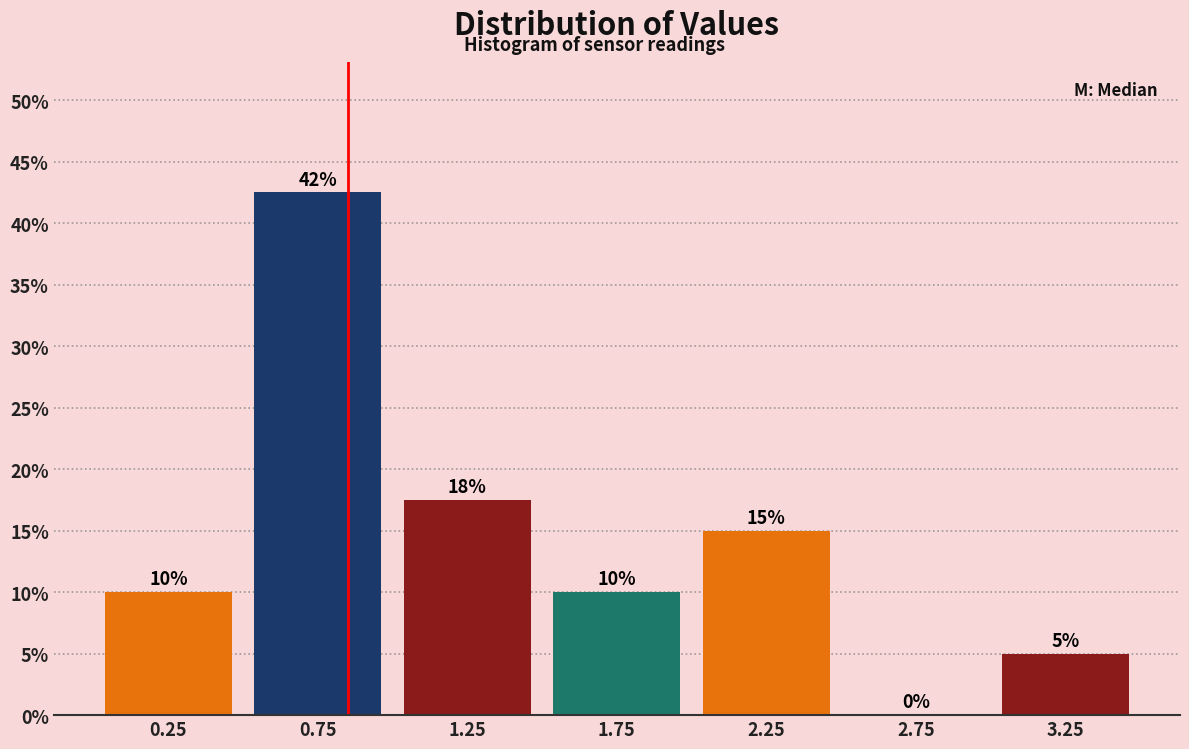

Over which range of the x-axis is the bar tallest?

0.5 to 1.0